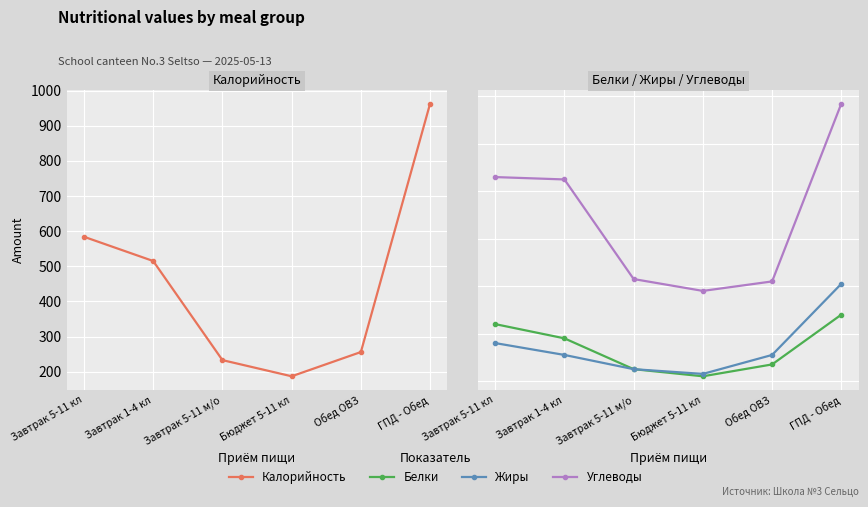

How many categories are shown in the chart?

6